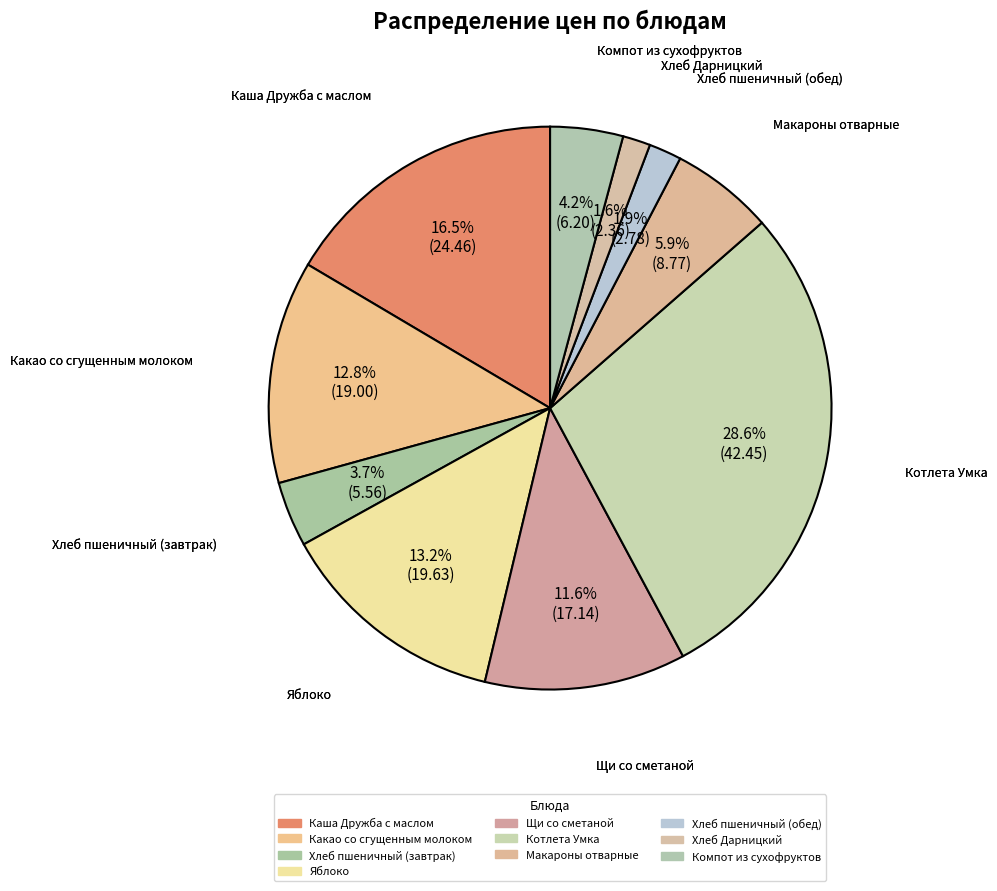

How many segments does this pie chart have?

10